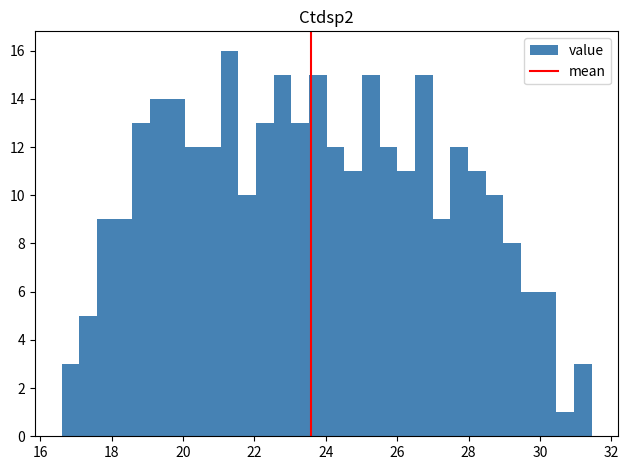

Around what value on the x-axis is the tallest bar? Give the approximate position of its centre, as read against the axis.

21.4